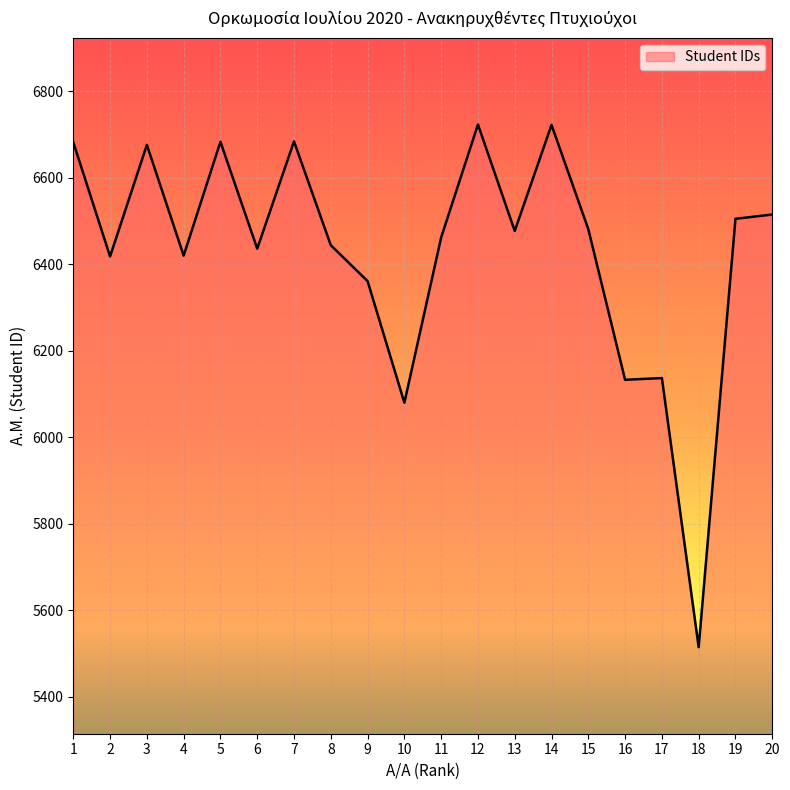

What is the change in value from 4 to 17?

-283